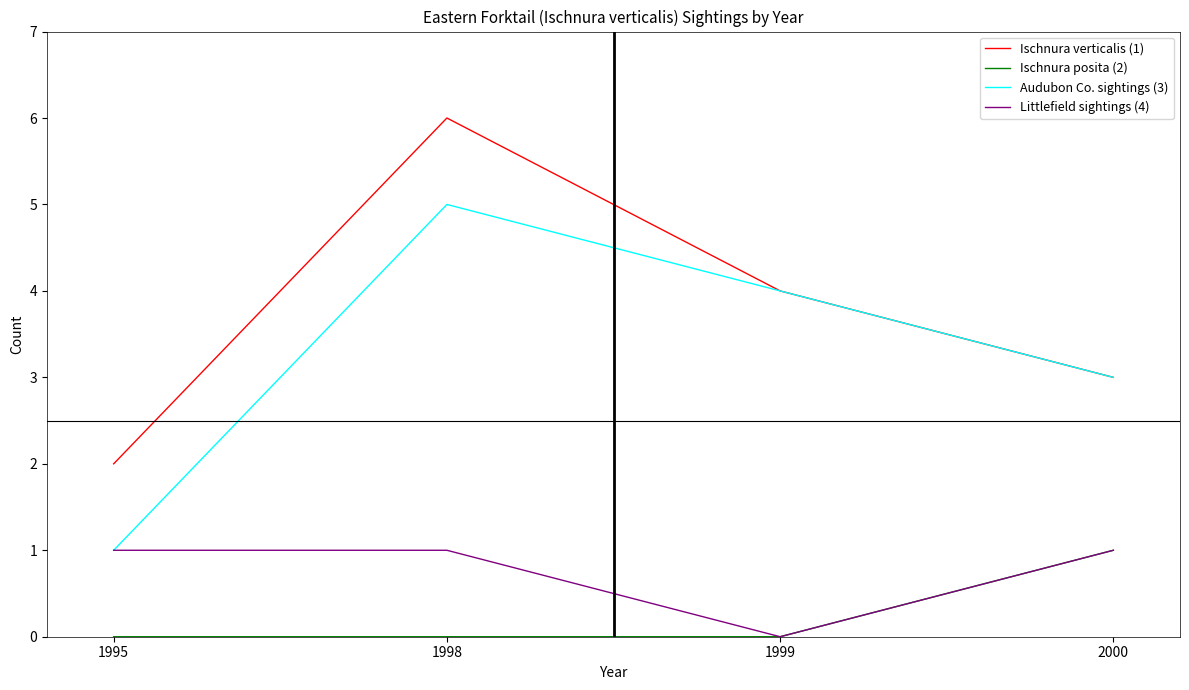

What is the difference between the highest and lowest values at 1998?

6